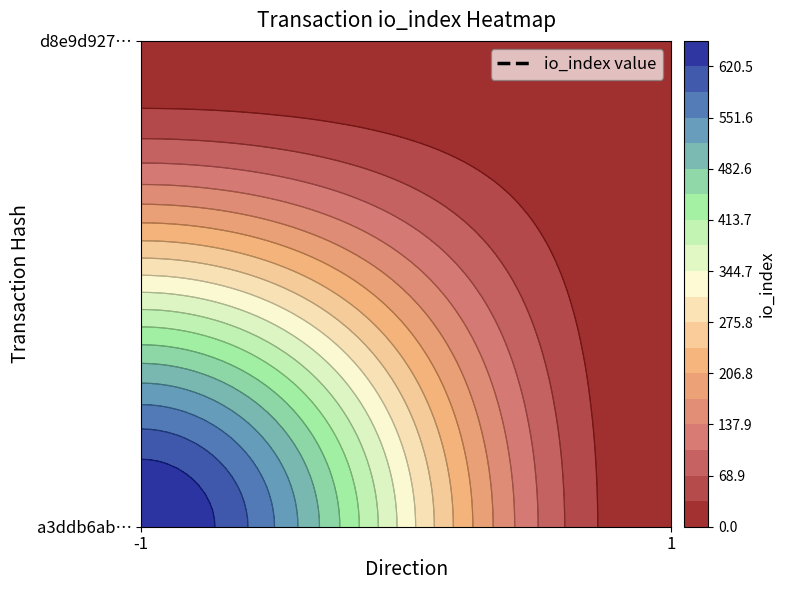

Count the a3ddb6abaa0762b9ab0a52655b4f79a6d7be40d values in the range 0 to 655.

2